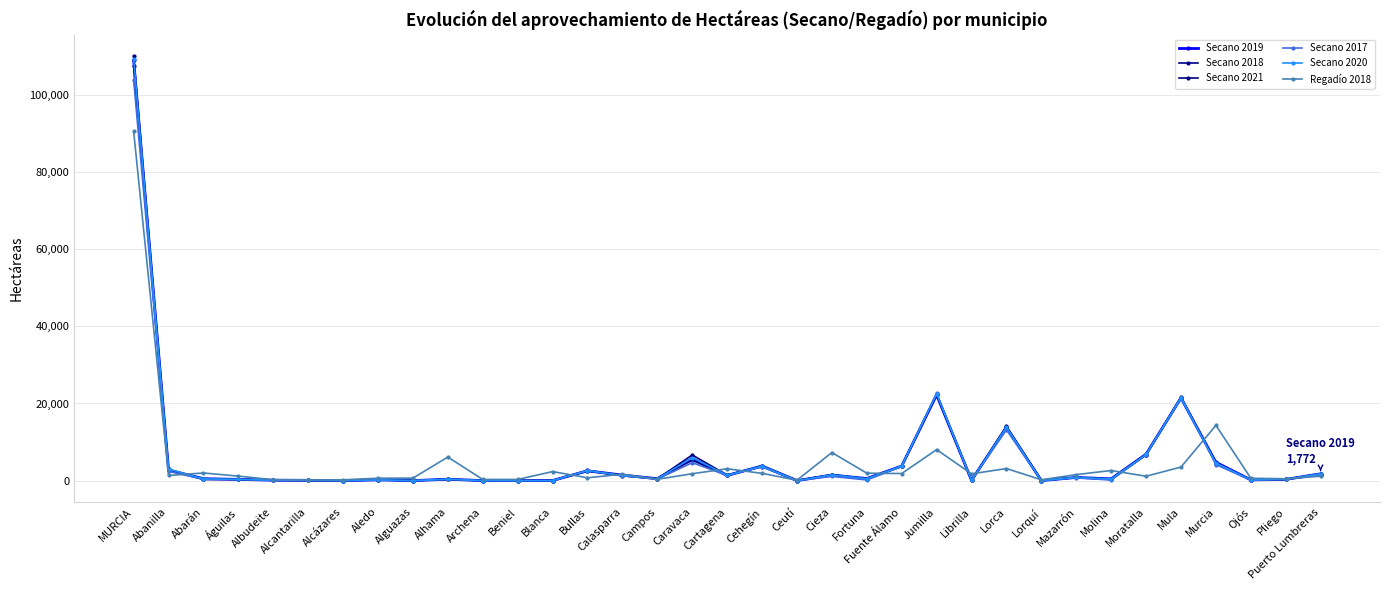

At which label does Regadío 2018 first exceed 1560?

MURCIA